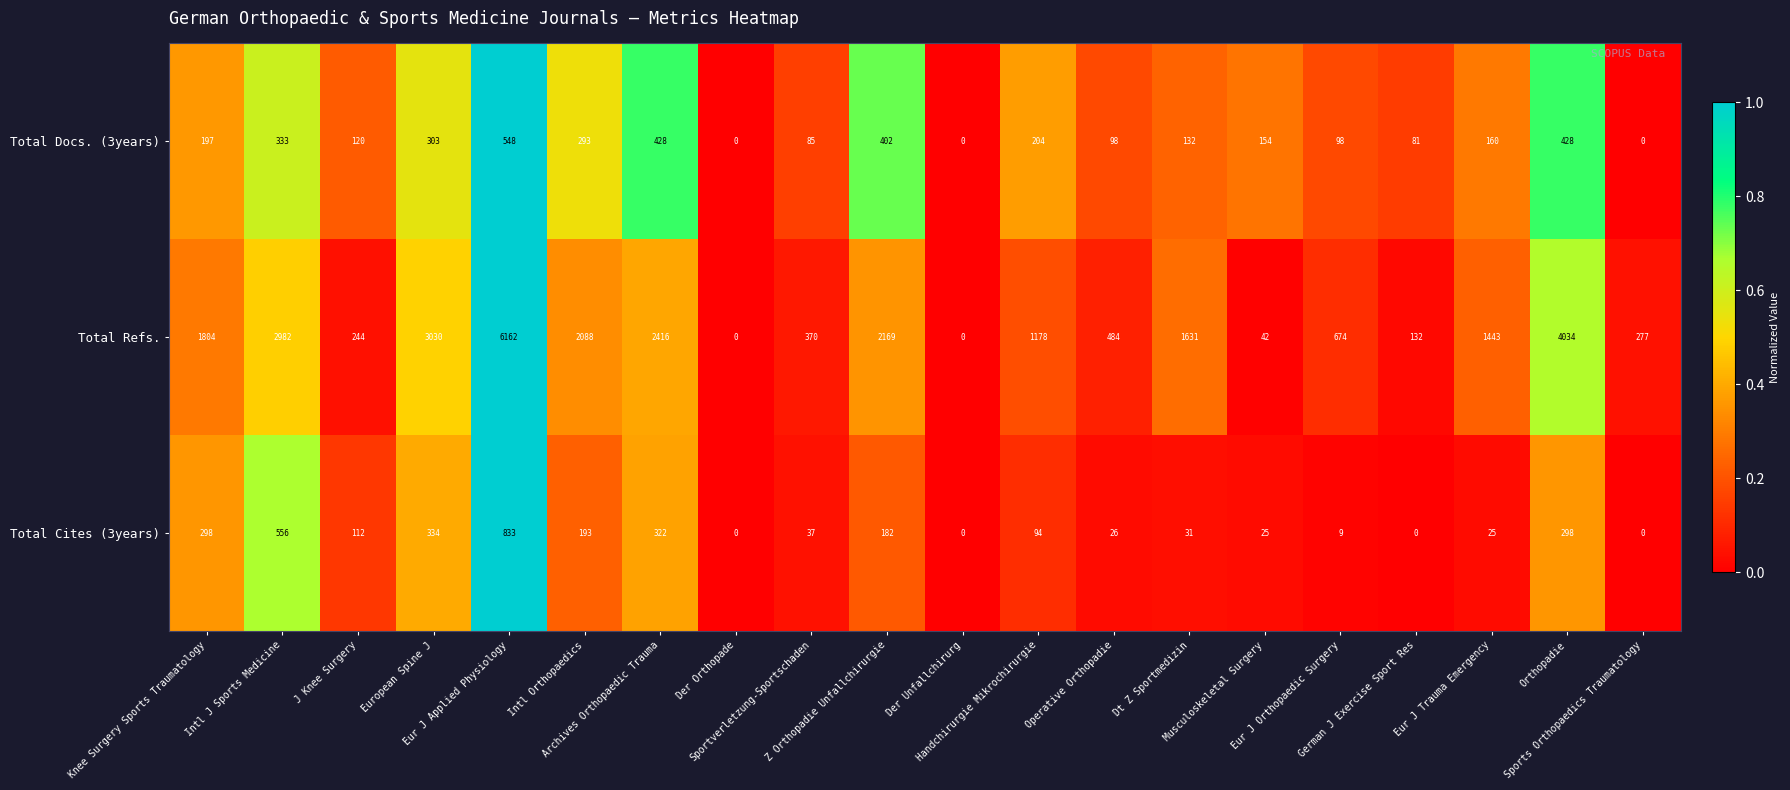

What is the sum of all Total Docs. (3years) values?

4064